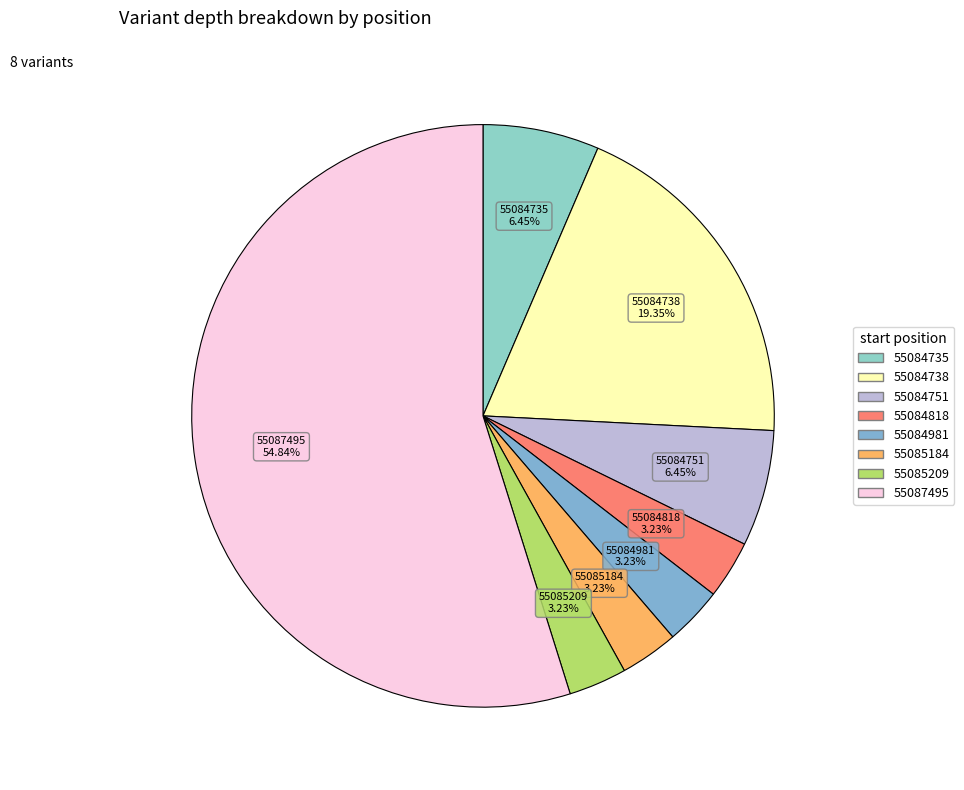

Is the sum of 55084738 and 55084751 greater than half?

No